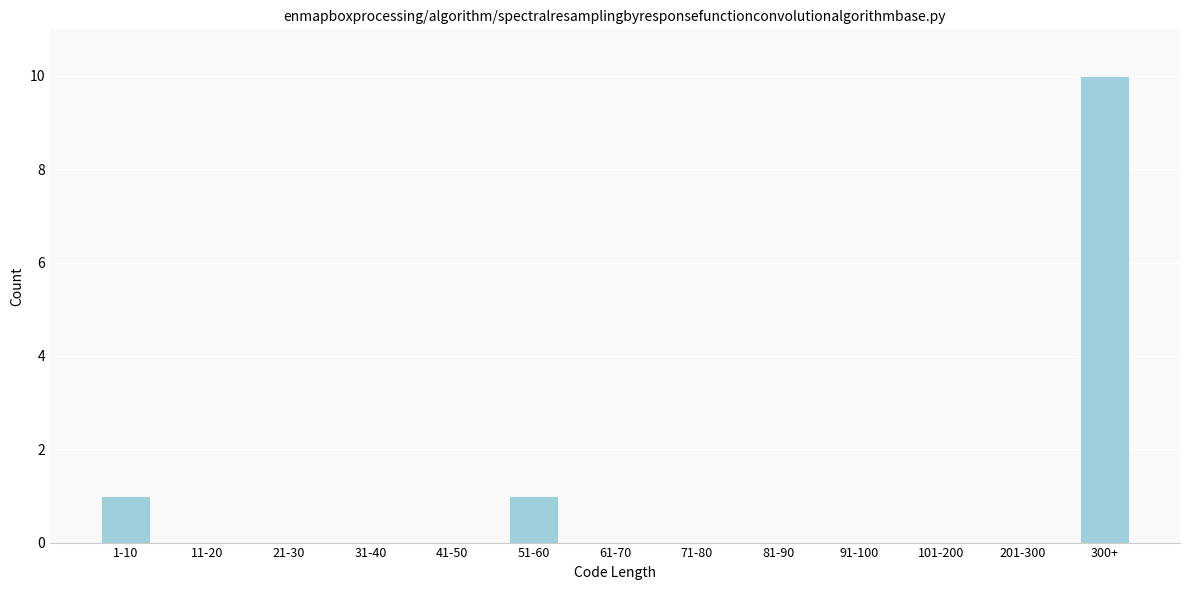

Reading left to right, what are all the values shown in this chart?

1-10=1	11-20=0	21-30=0	31-40=0	41-50=0	51-60=1	61-70=0	71-80=0	81-90=0	91-100=0	101-200=0	201-300=0	300+=10